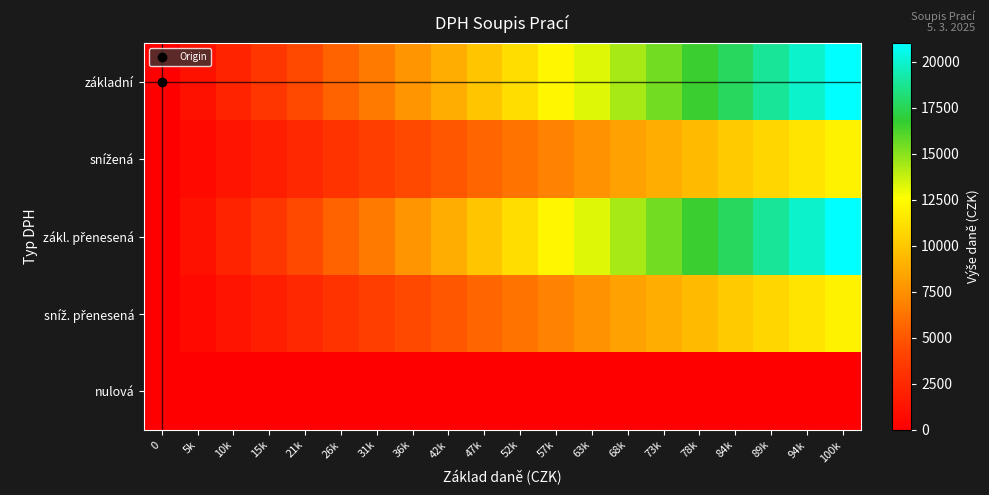

Which category has the highest value across all series?

100k